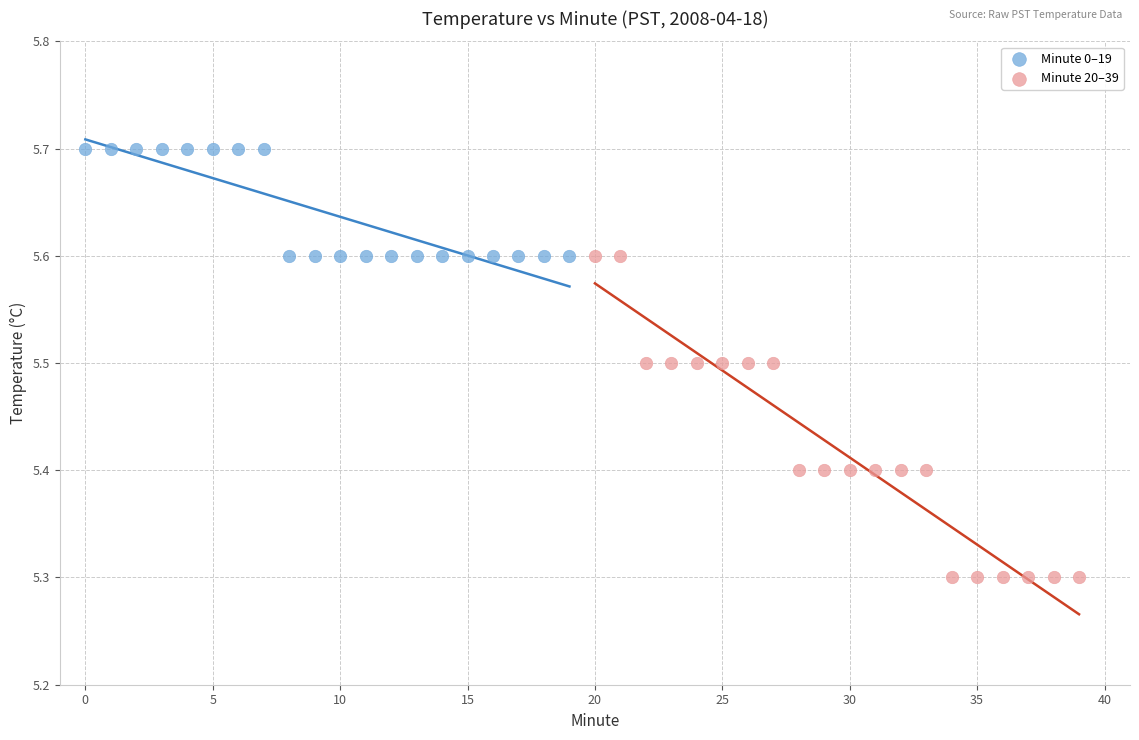

Which series reaches the minimum Y coordinate?

Minute 20–39